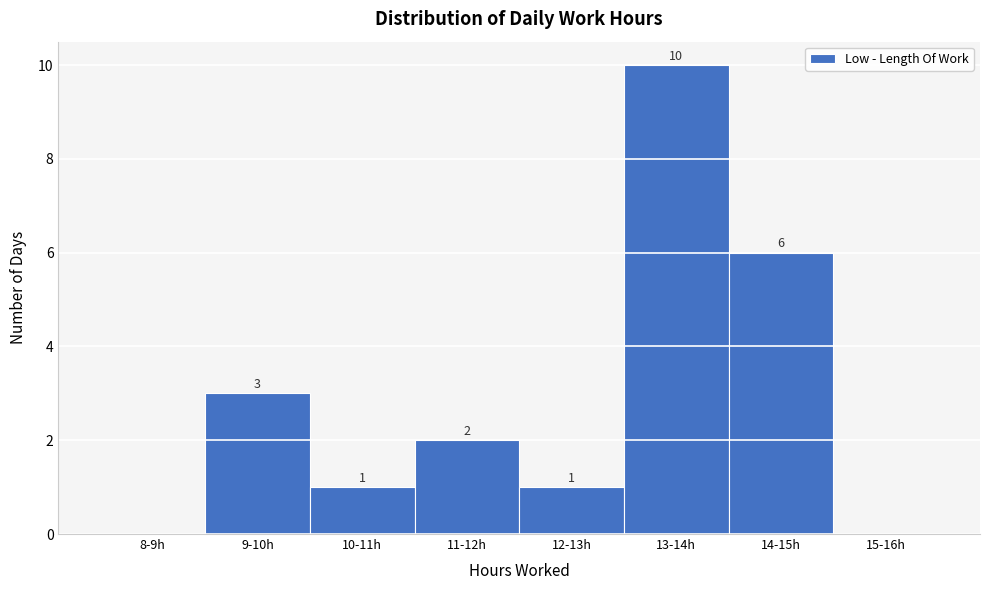

Reading left to right, extract all data points from this chart.

8-9h=0	9-10h=3	10-11h=1	11-12h=2	12-13h=1	13-14h=10	14-15h=6	15-16h=0